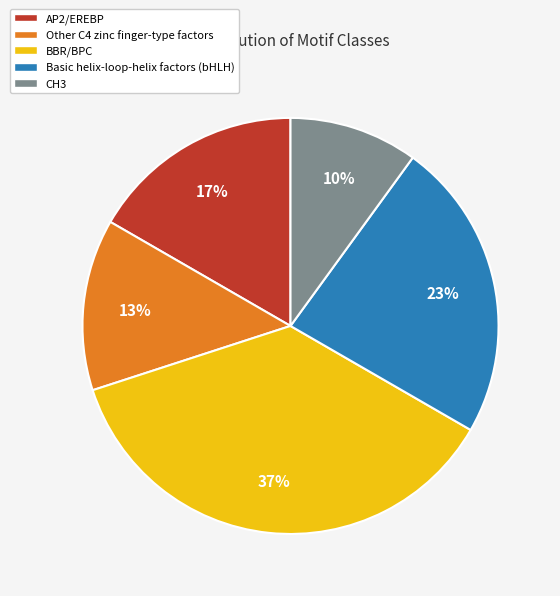

The CH3 slice represents 4% of the pie. True or false?

False